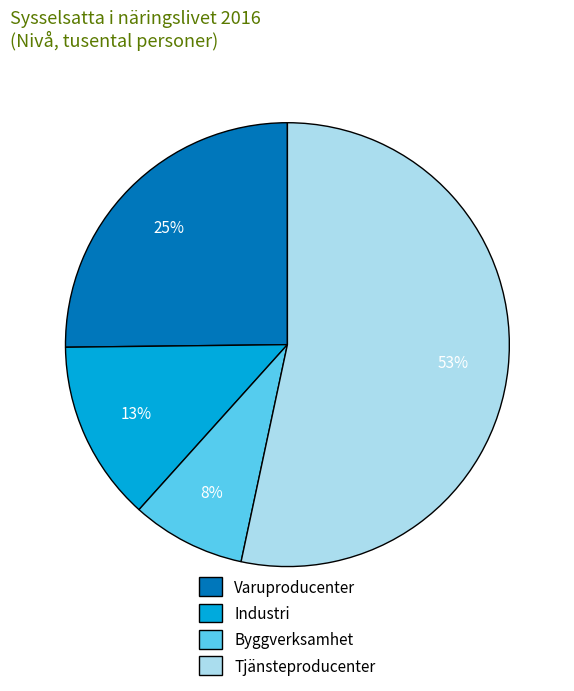

Do Tjänsteproducenter and Industri together represent more than half of the pie?

Yes